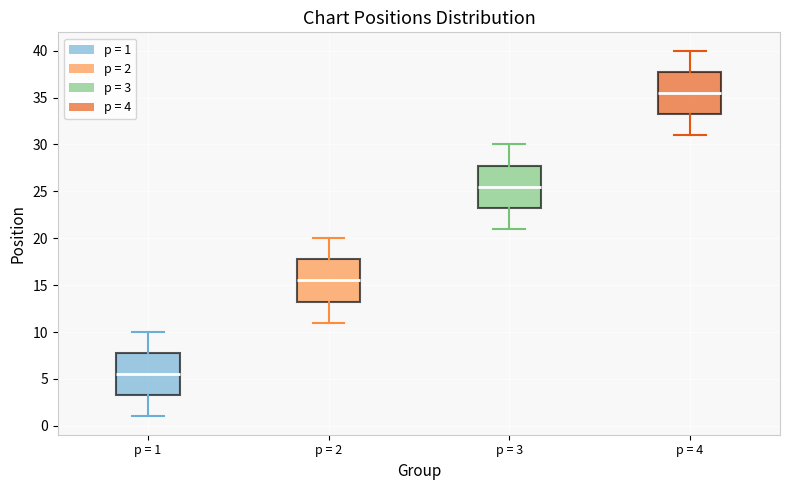

Reading left to right, read every box against the y-axis: the position of its median line, the range the box covers, and the ends of its whiskers. The values are not printed on the chart, so give them approximately, as read against the axis.

p = 1: median 5.5, box 3.5 to 8.0, whiskers 1.0 to 10.0
p = 2: median 15.5, box 13.5 to 18.0, whiskers 11.0 to 20.0
p = 3: median 25.5, box 23.5 to 28.0, whiskers 21.0 to 30.0
p = 4: median 35.5, box 33.5 to 38.0, whiskers 31.0 to 40.0